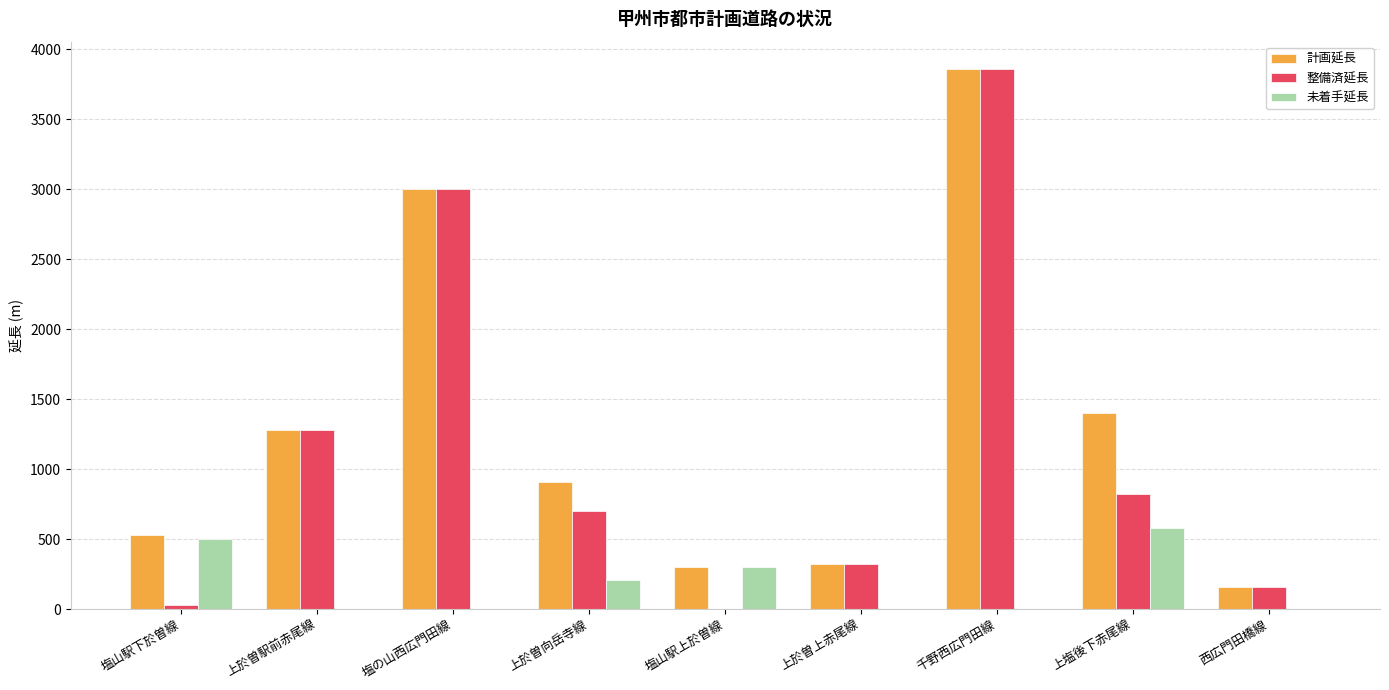

What is the sum of all 未着手延長 values?

1593